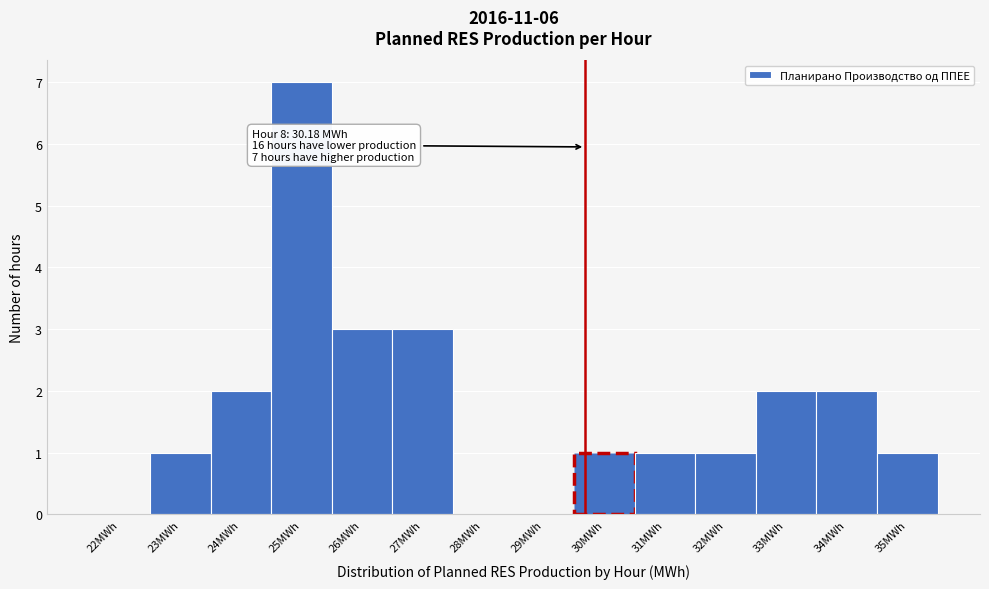

Reading right to left, transcribe all the data shown in this chart.

35MWh=1	34MWh=2	33MWh=2	32MWh=1	31MWh=1	30MWh=1	29MWh=0	28MWh=0	27MWh=3	26MWh=3	25MWh=7	24MWh=2	23MWh=1	22MWh=0